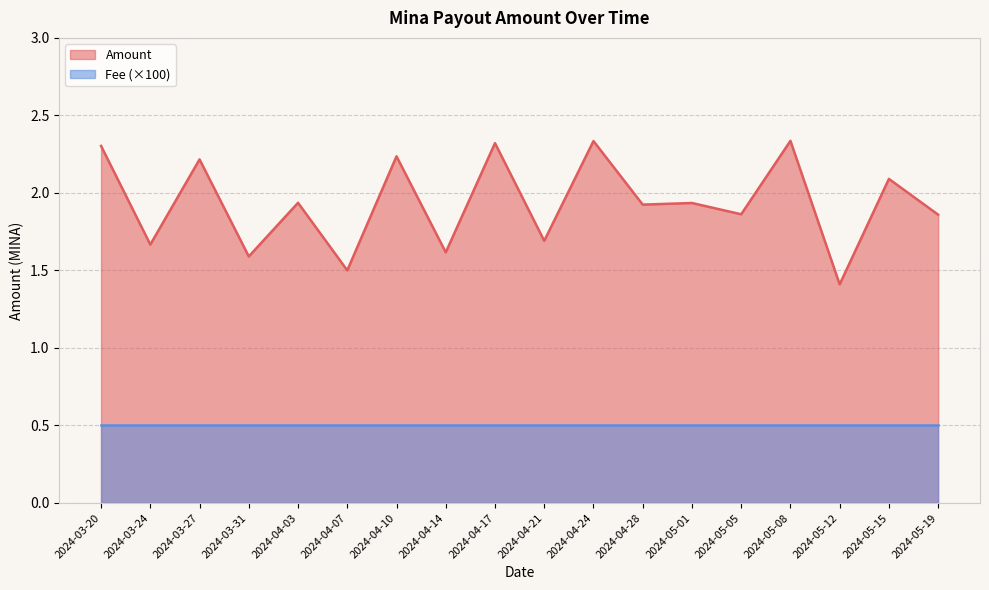

Which category has the highest value across all series?

2024-05-08